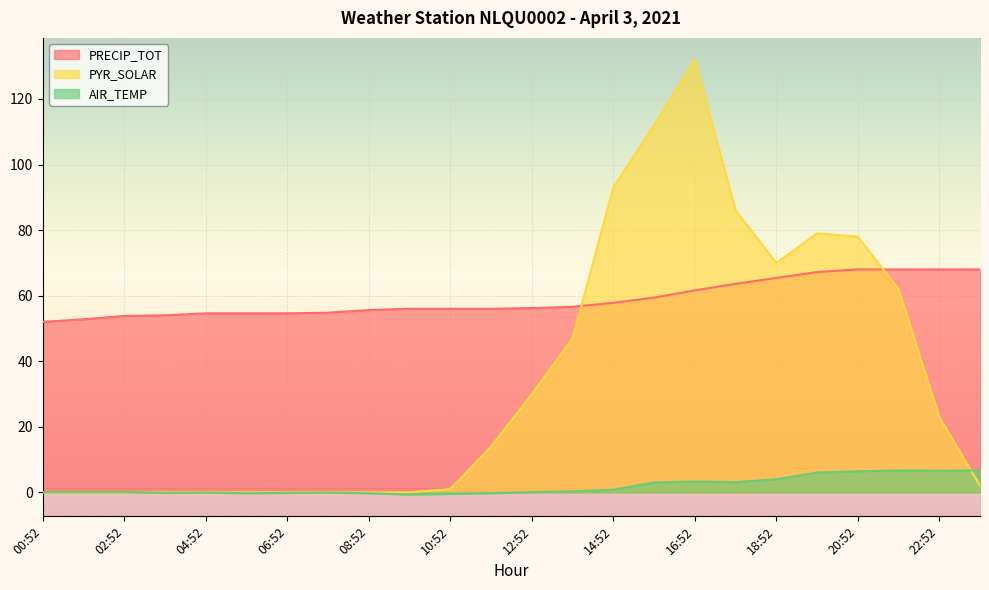

Reading right to left, transcribe all the data shown in this chart.

PRECIP_TOT: 23:52=68.0	22:52=68.0	21:52=68.0	20:52=68.0	19:52=67.2	18:52=65.4	17:52=63.6	16:52=61.6	15:52=59.4	14:52=57.8	13:52=56.6	12:52=56.2	11:52=56.0	10:52=56.0	09:52=56.0	08:52=55.6	07:52=54.8	06:52=54.6	05:52=54.6	04:52=54.6	03:52=54.0	02:52=53.8	01:52=52.8	00:52=52.0
PYR_SOLAR: 23:52=2.0	22:52=23.0	21:52=62.0	20:52=78.0	19:52=79.0	18:52=70.0	17:52=86.0	16:52=132.0	15:52=112.0	14:52=93.0	13:52=47.0	12:52=30.0	11:52=14.0	10:52=1.0	09:52=0.0	08:52=0.0	07:52=0.0	06:52=0.0	05:52=0.0	04:52=0.0	03:52=0.0	02:52=0.0	01:52=0.0	00:52=0.0
AIR_TEMP: 23:52=6.7	22:52=6.6	21:52=6.7	20:52=6.4	19:52=6.0	18:52=4.0	17:52=3.1	16:52=3.3	15:52=3.0	14:52=0.8	13:52=0.3	12:52=0.1	11:52=-0.3	10:52=-0.5	09:52=-0.7	08:52=-0.3	07:52=-0.1	06:52=-0.2	05:52=-0.3	04:52=-0.1	03:52=-0.2	02:52=0.1	01:52=0.1	00:52=0.1